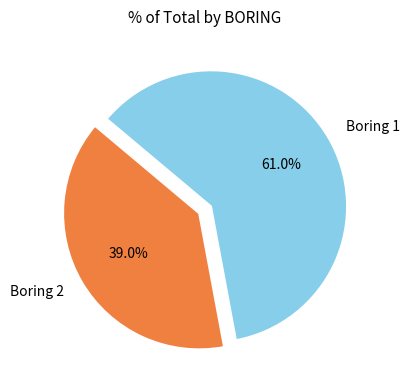

To the nearest percent, what is the average slice percentage?

50%